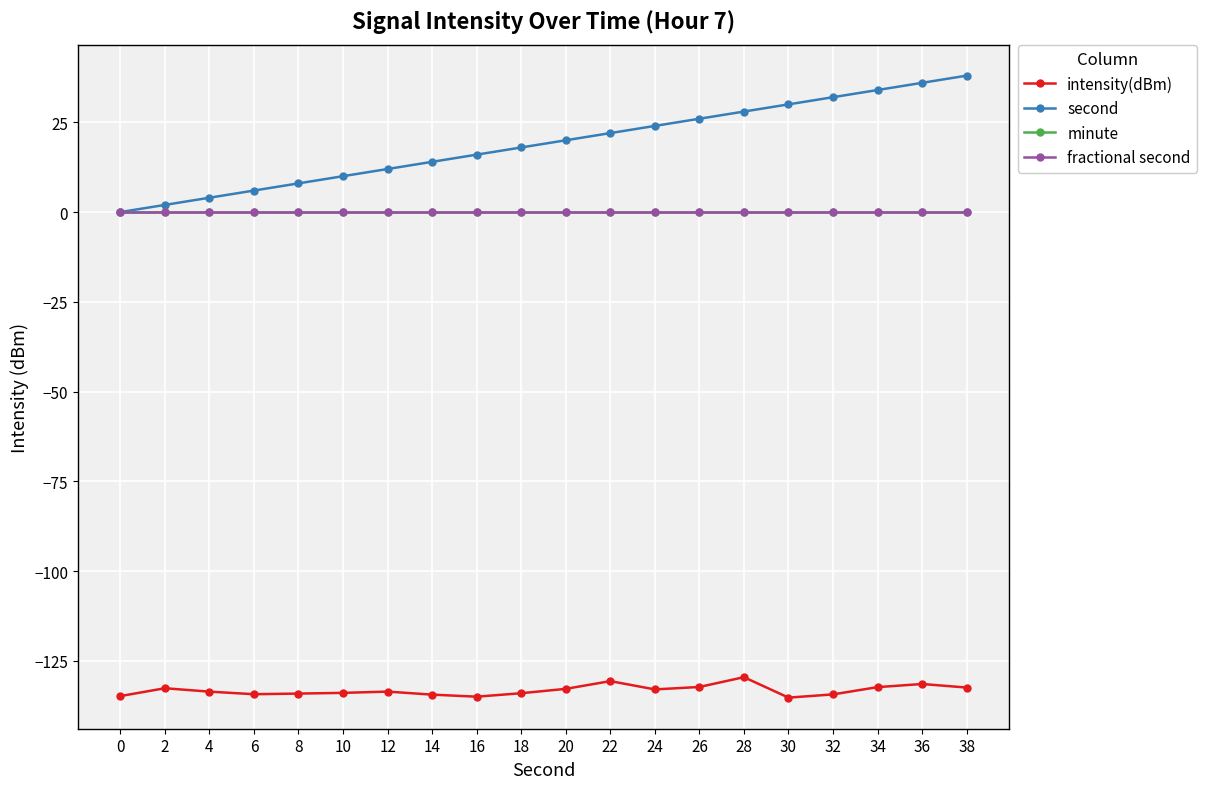

List the labels in order of minute value, smallest first.

0, 2, 4, 6, 8, 10, 12, 14, 16, 18, 20, 22, 24, 26, 28, 30, 32, 34, 36, 38